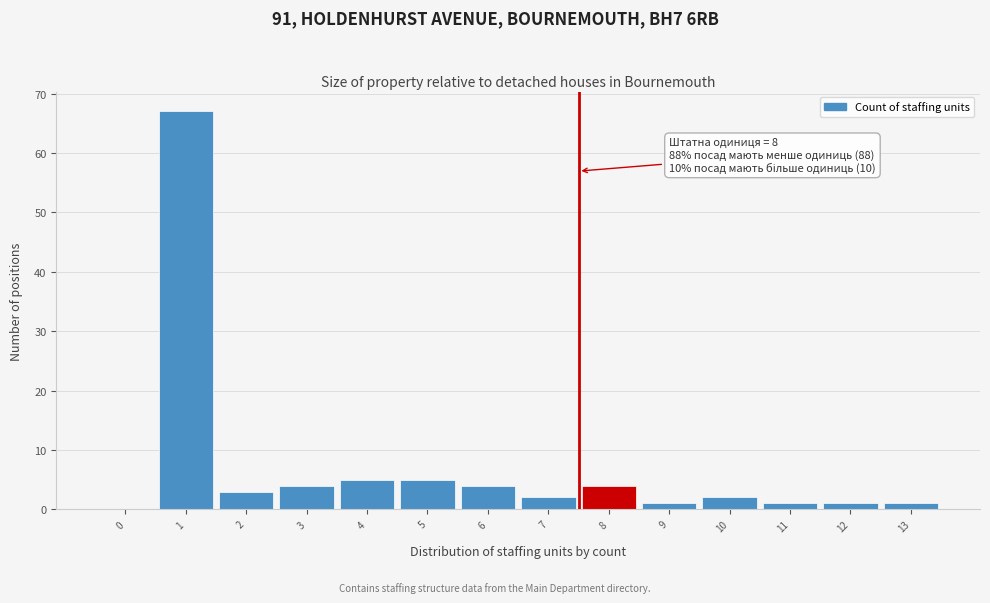

Reading left to right, transcribe all the data shown in this chart.

0=0	1=67	2=3	3=4	4=5	5=5	6=4	7=2	8=4	9=1	10=2	11=1	12=1	13=1